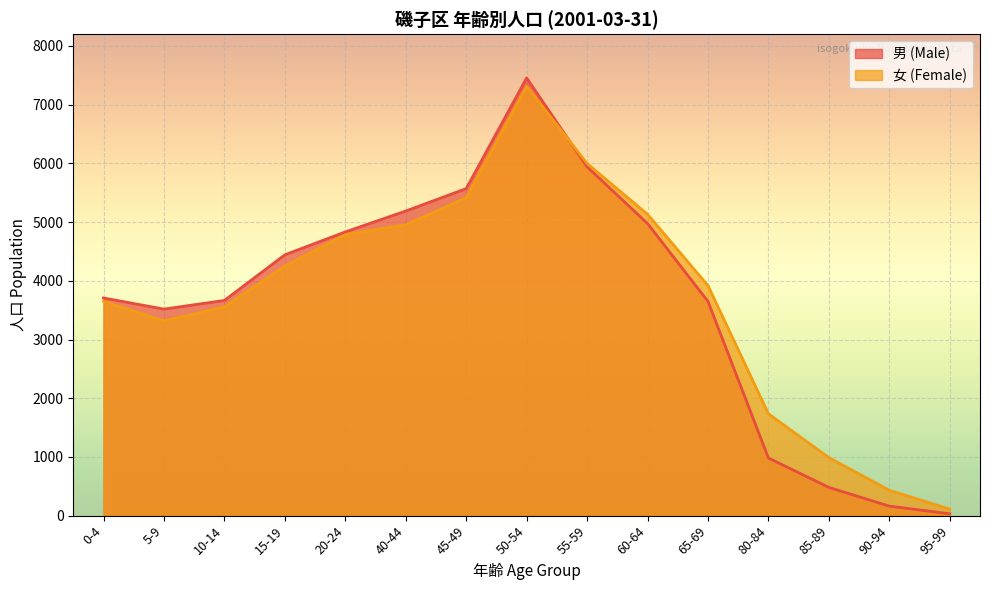

How many data points in 女 (Female) are above 3919?

7